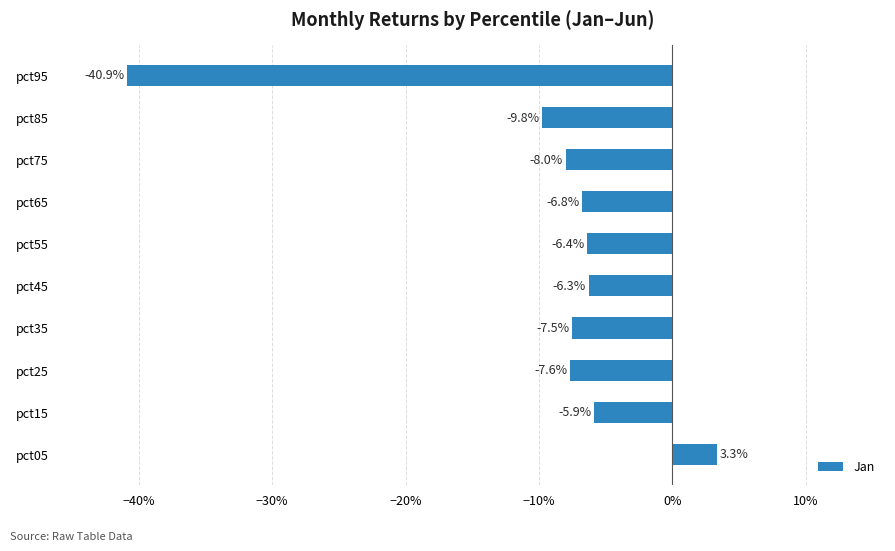

Are the bars horizontal?

Yes